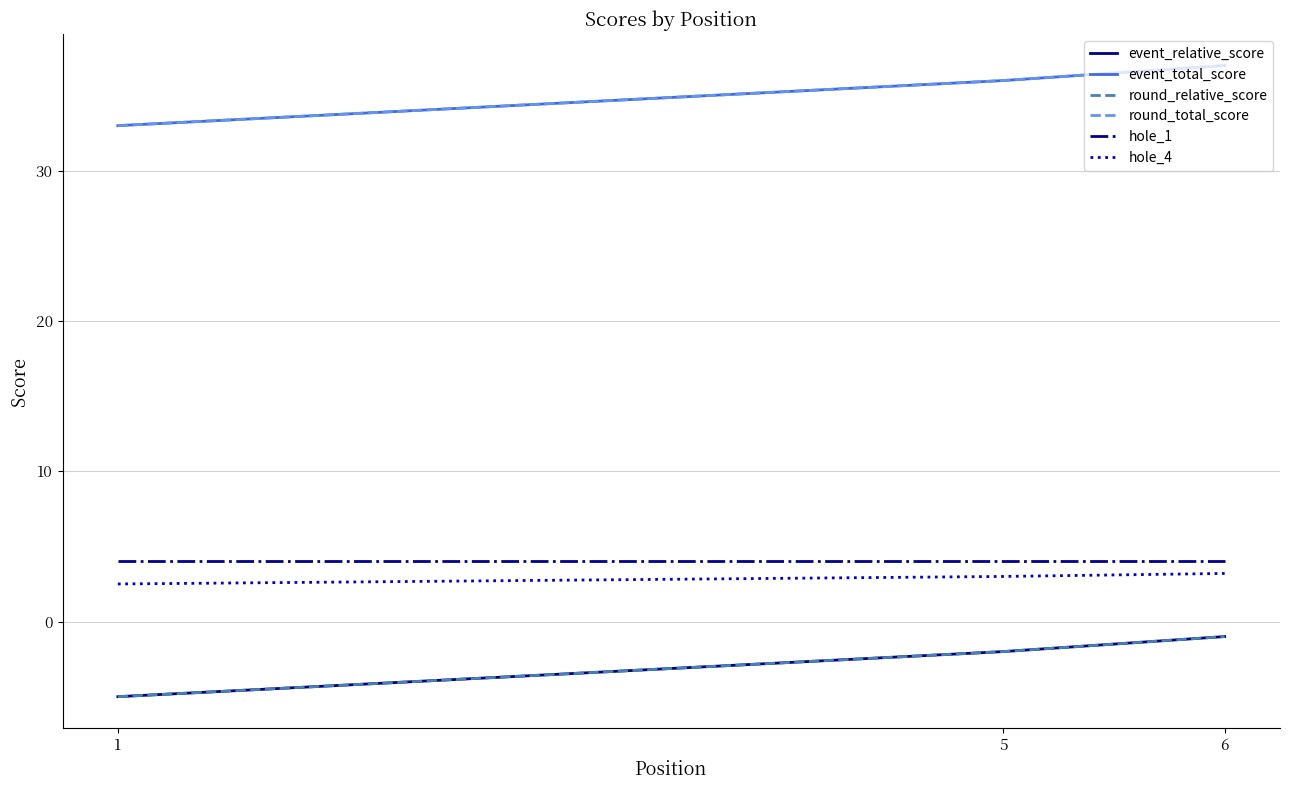

How many lines are shown in the chart?

6